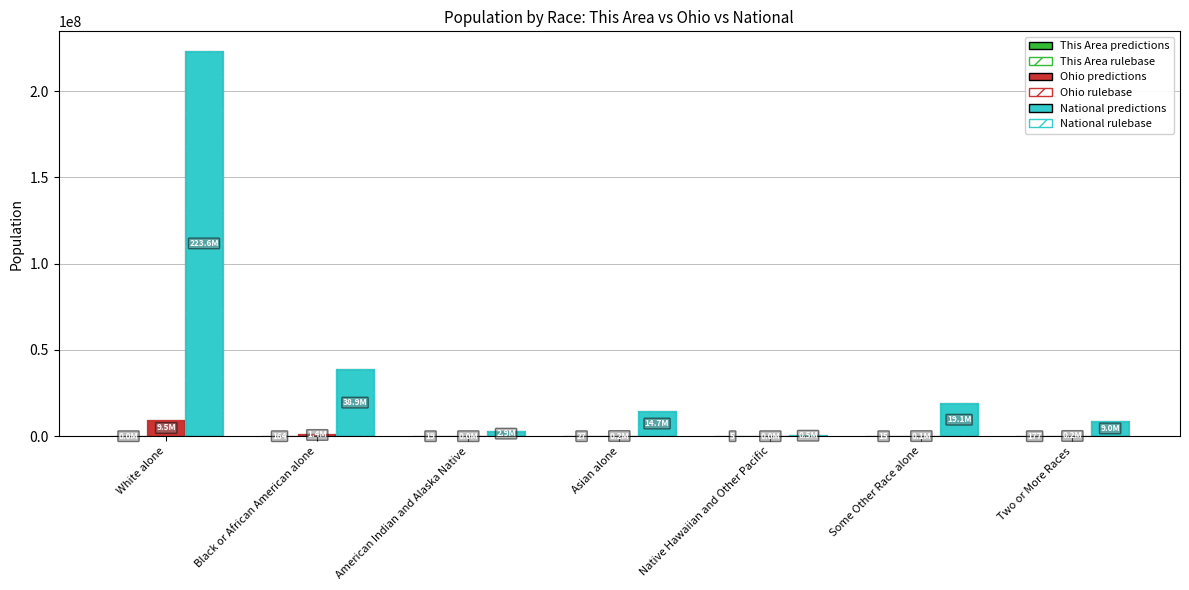

What is the greatest value displayed?

223553265